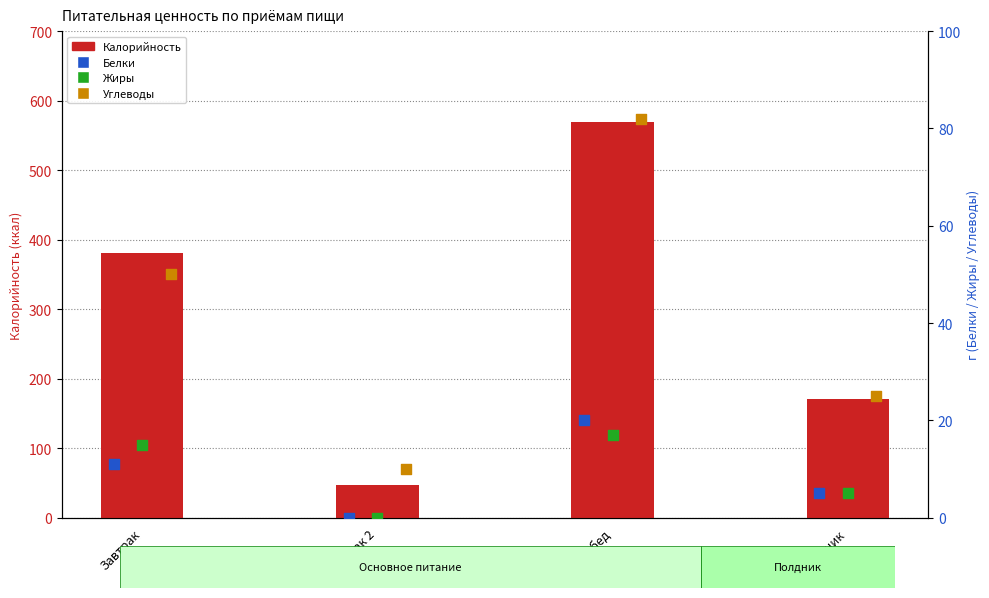

Is the value of Белки at Обед greater than the value of Жиры at Завтрак 2?

Yes